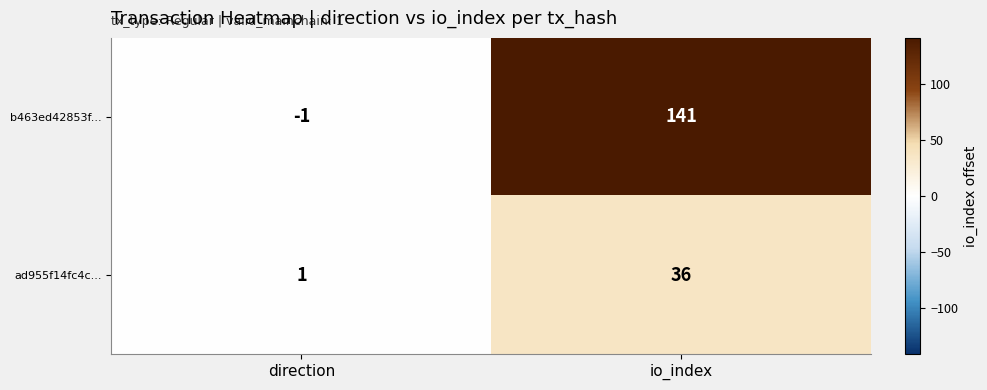

True or false: ad955f14fc4c... has a value of 2 at direction.

False